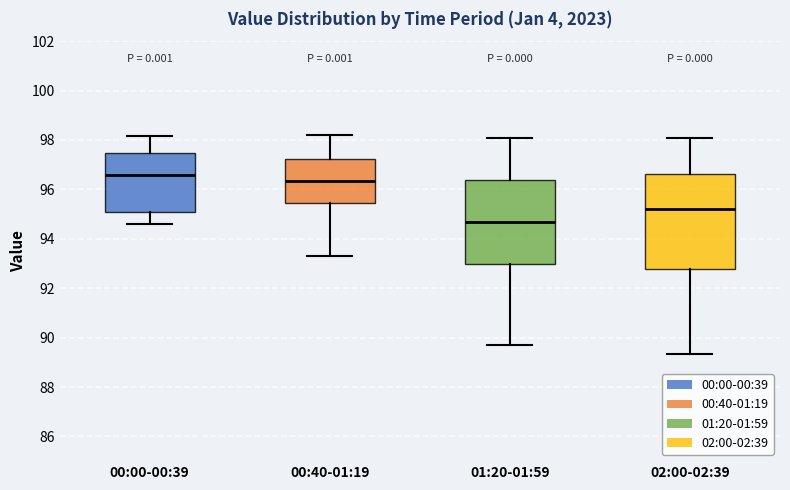

Comparing the boxes themselves (not the whiskers), which one is the tallest?

02:00-02:39